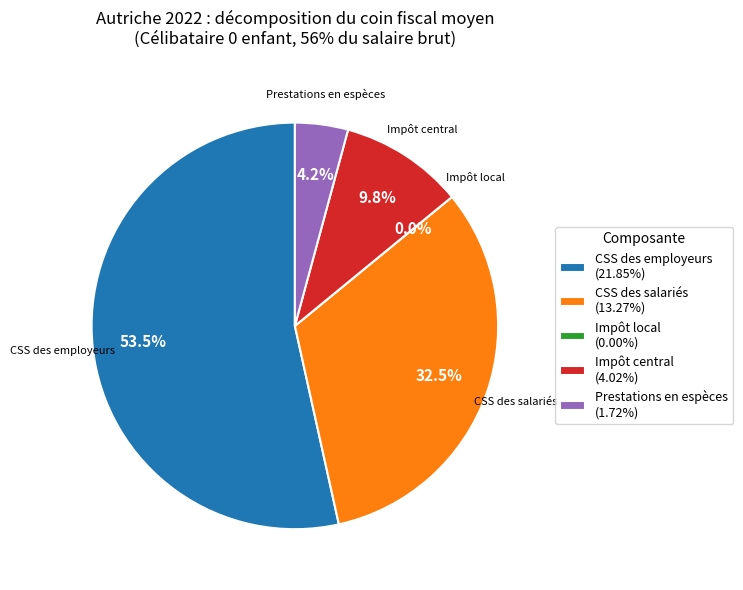

The Prestations en espèces slice represents 12% of the pie. True or false?

False